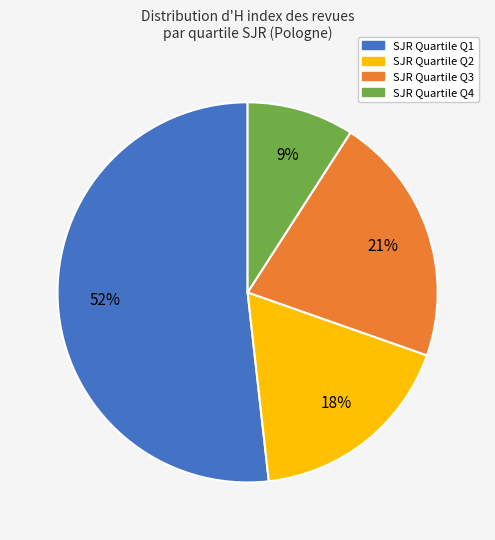

To the nearest percent, what is the difference between the largest and smallest slice percentages?

43%